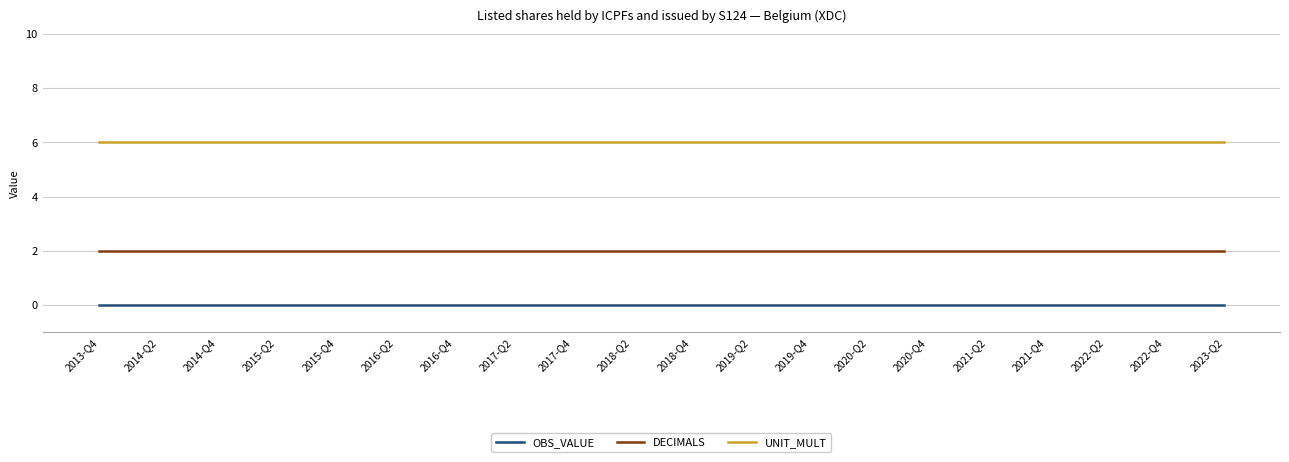

What is the difference between the highest and lowest values at 2018-Q4?

6